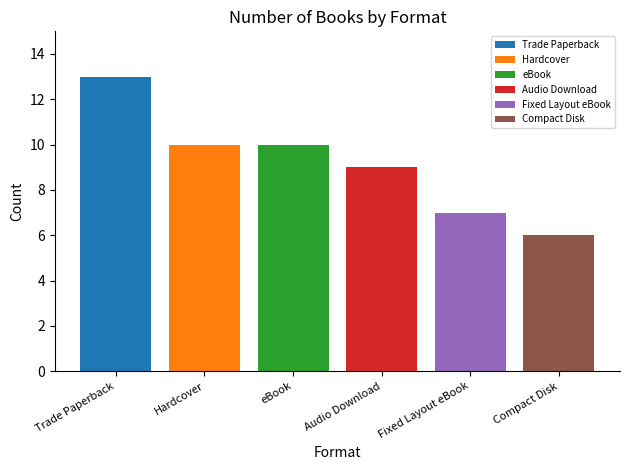

What is the highest value of the Fixed Layout eBook series?

7